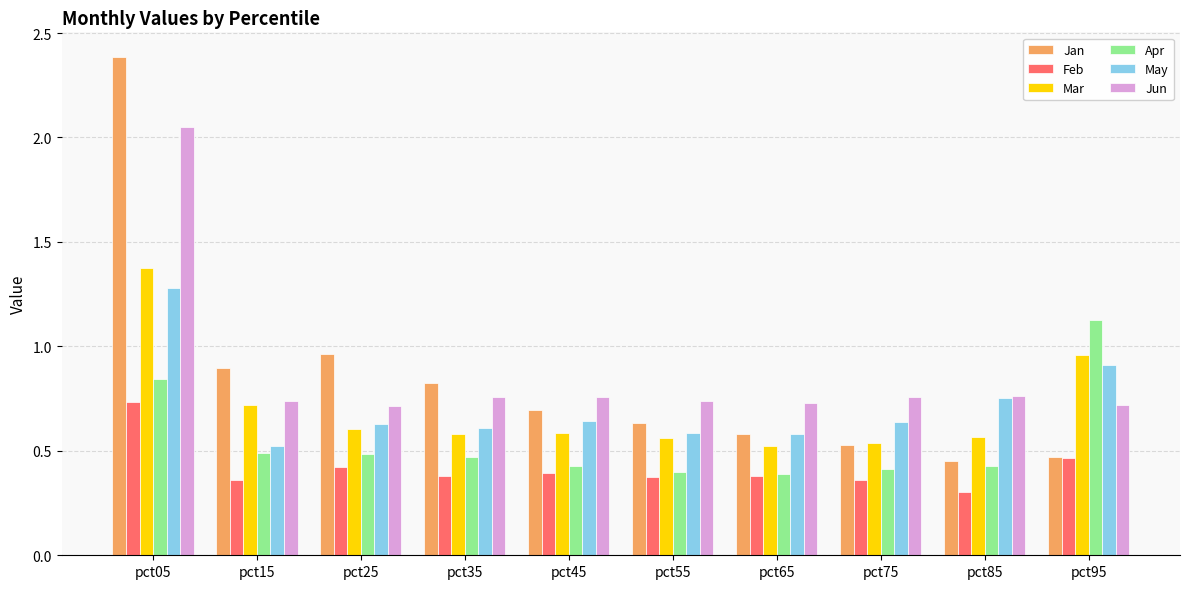

What is the total value across all series at pct35?

3.6